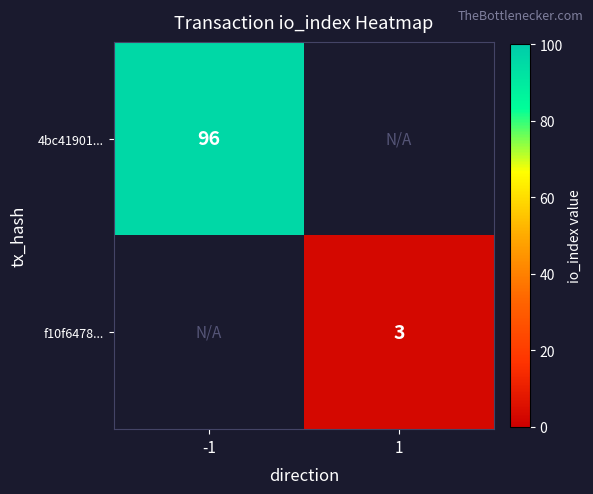

Is it true that f10f6478... equals 3 at 1?

True